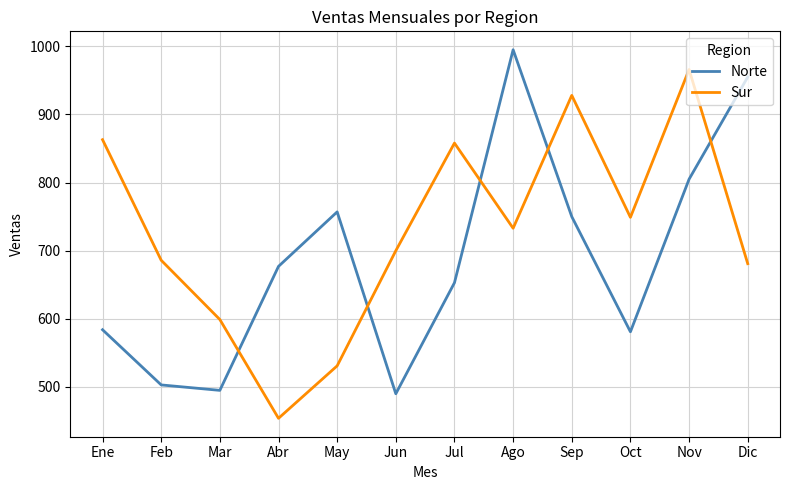

How many values in the Sur series are below 733?

6